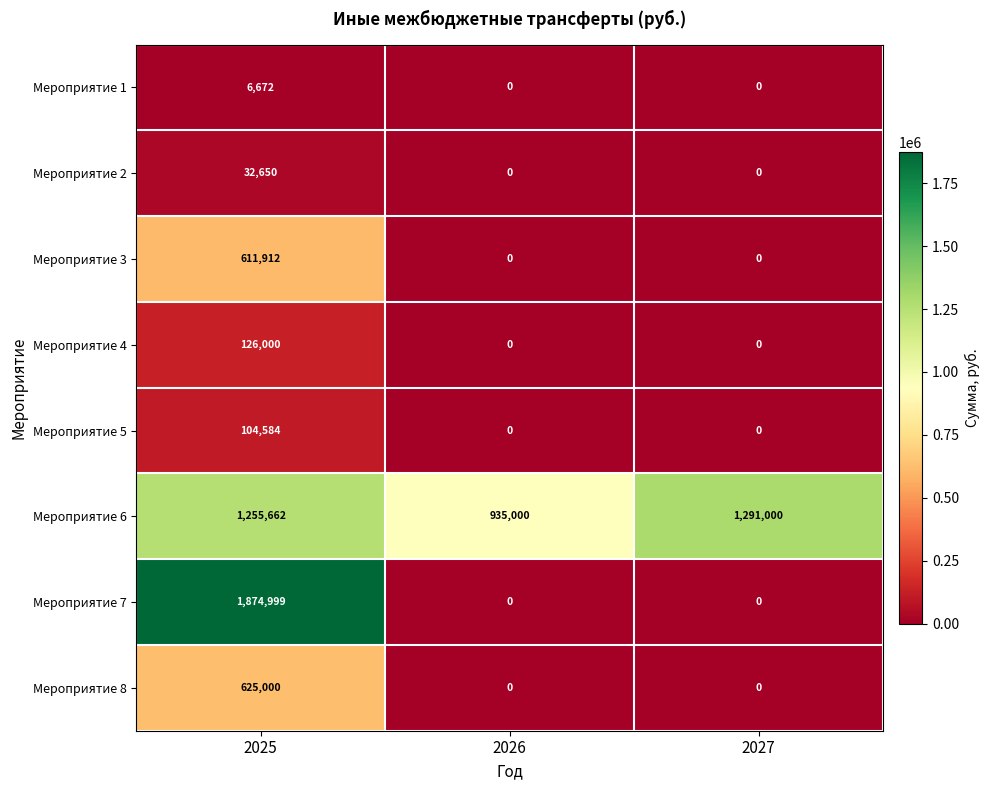

At which category is the sum across all series the highest?

2025